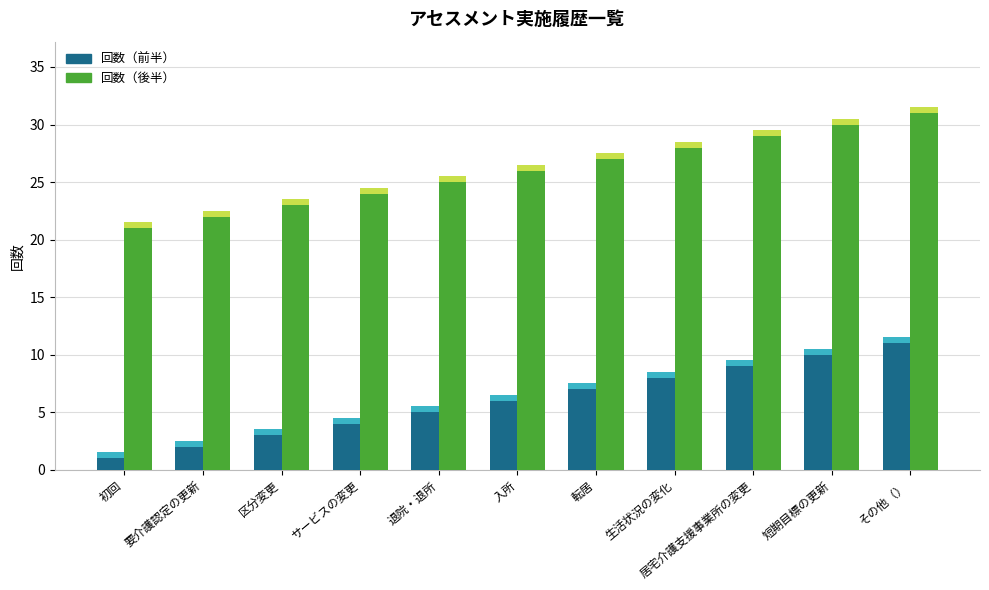

Which series has the widest spread of values?

回数（前半）